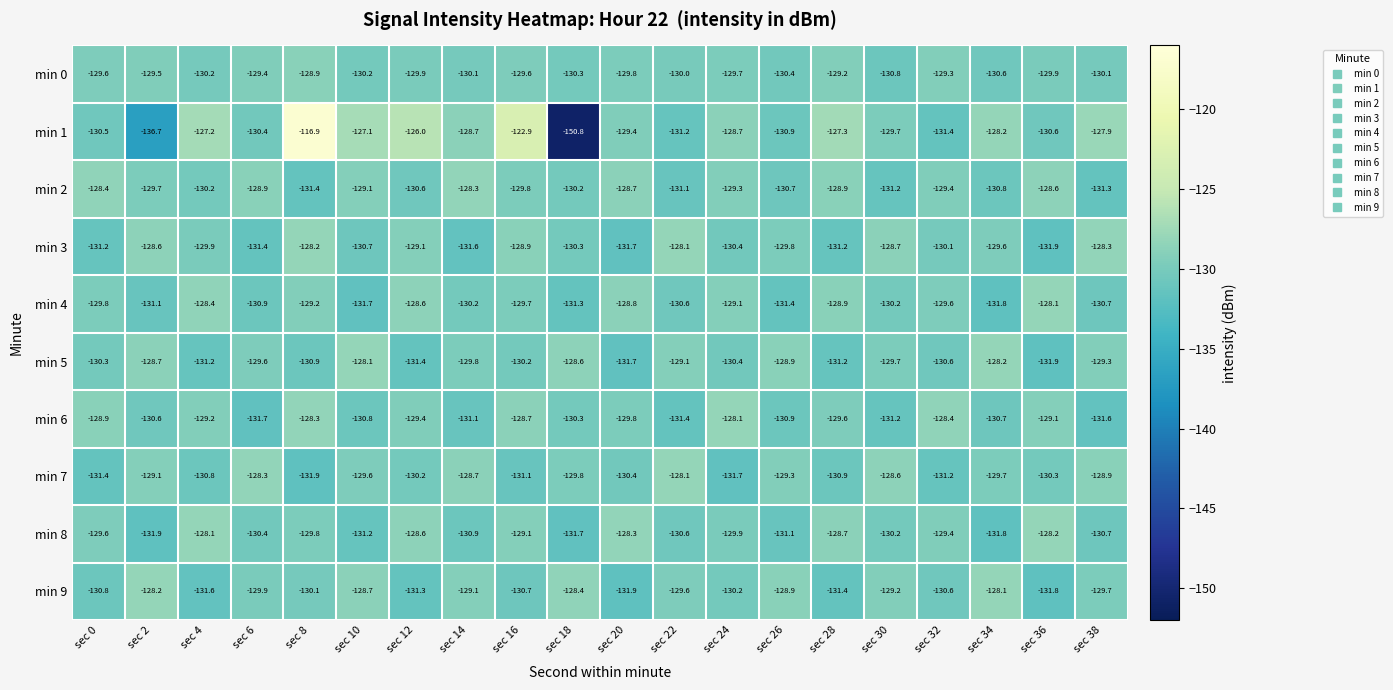

The min 5 series shows -172.6 at sec 30. True or false?

False